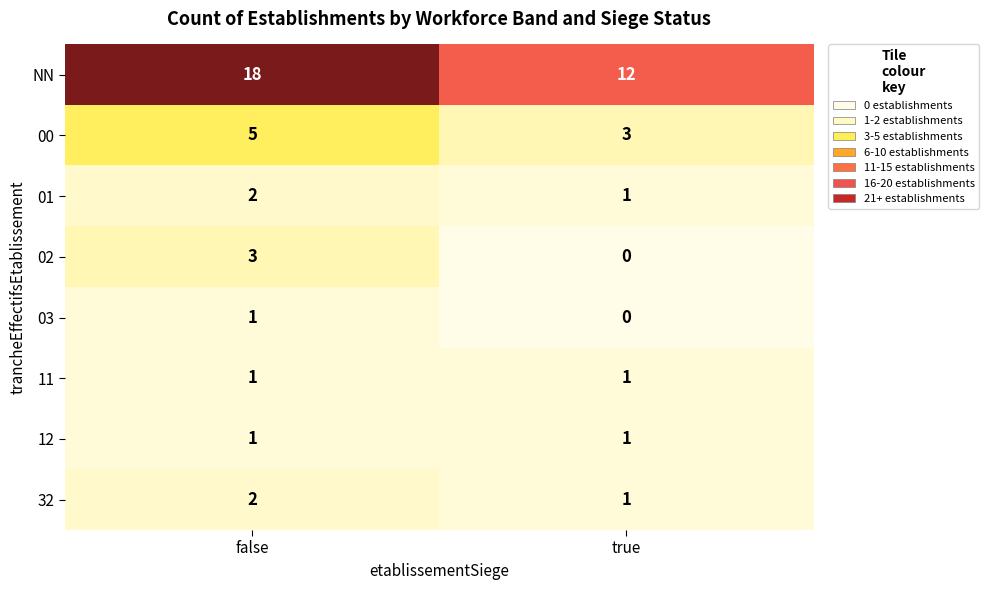

The value of 32 at false is 3. True or false?

False